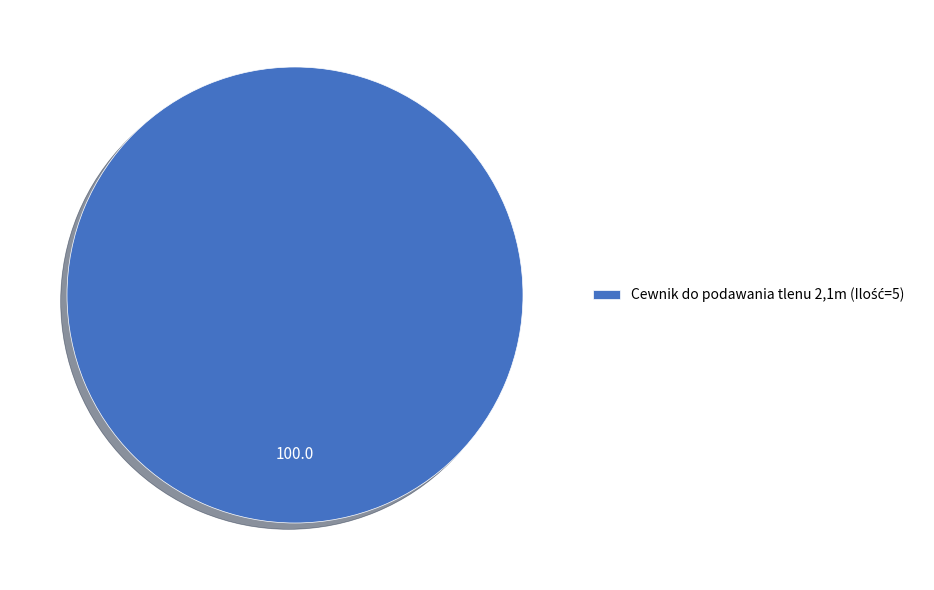

How many segments does this pie chart have?

1